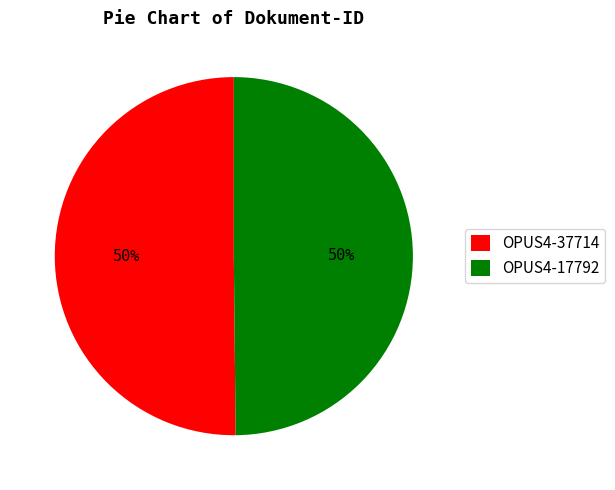

How many slices are in this pie chart?

2